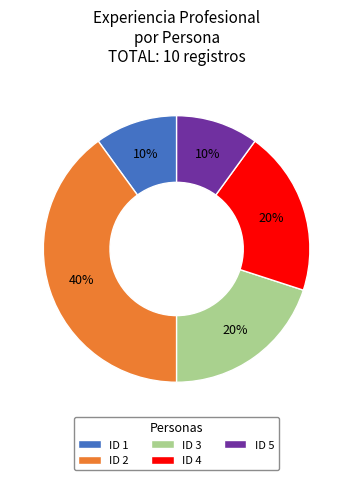

To the nearest percent, what is the average slice percentage?

20%